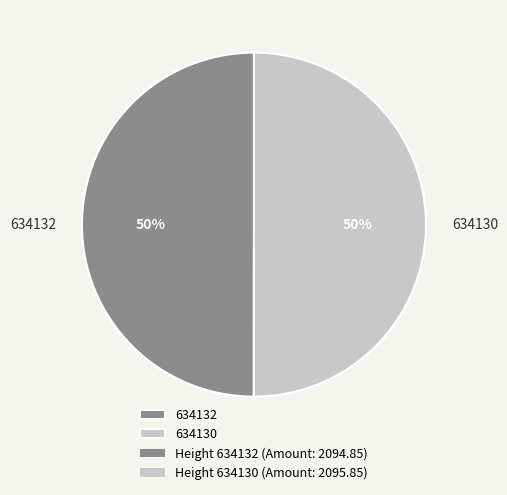

Do 634130 and 634132 together represent more than half of the pie?

Yes